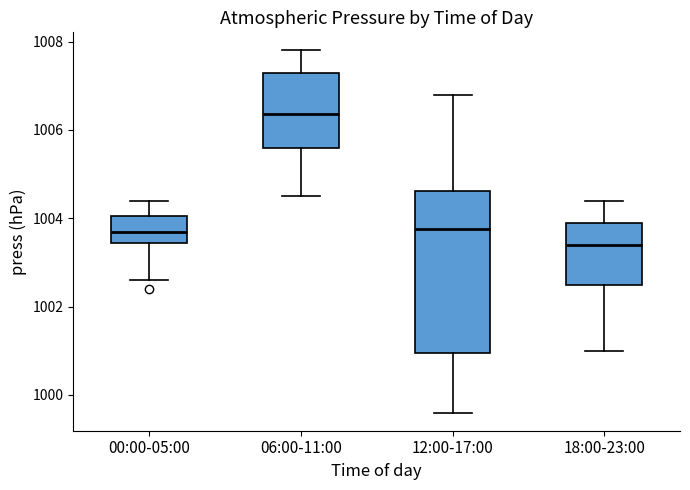

Where does the median line of the box for 00:00-05:00 sit on the y-axis? The values are not printed on the chart, so give them approximately, as read against the axis.

1003.8